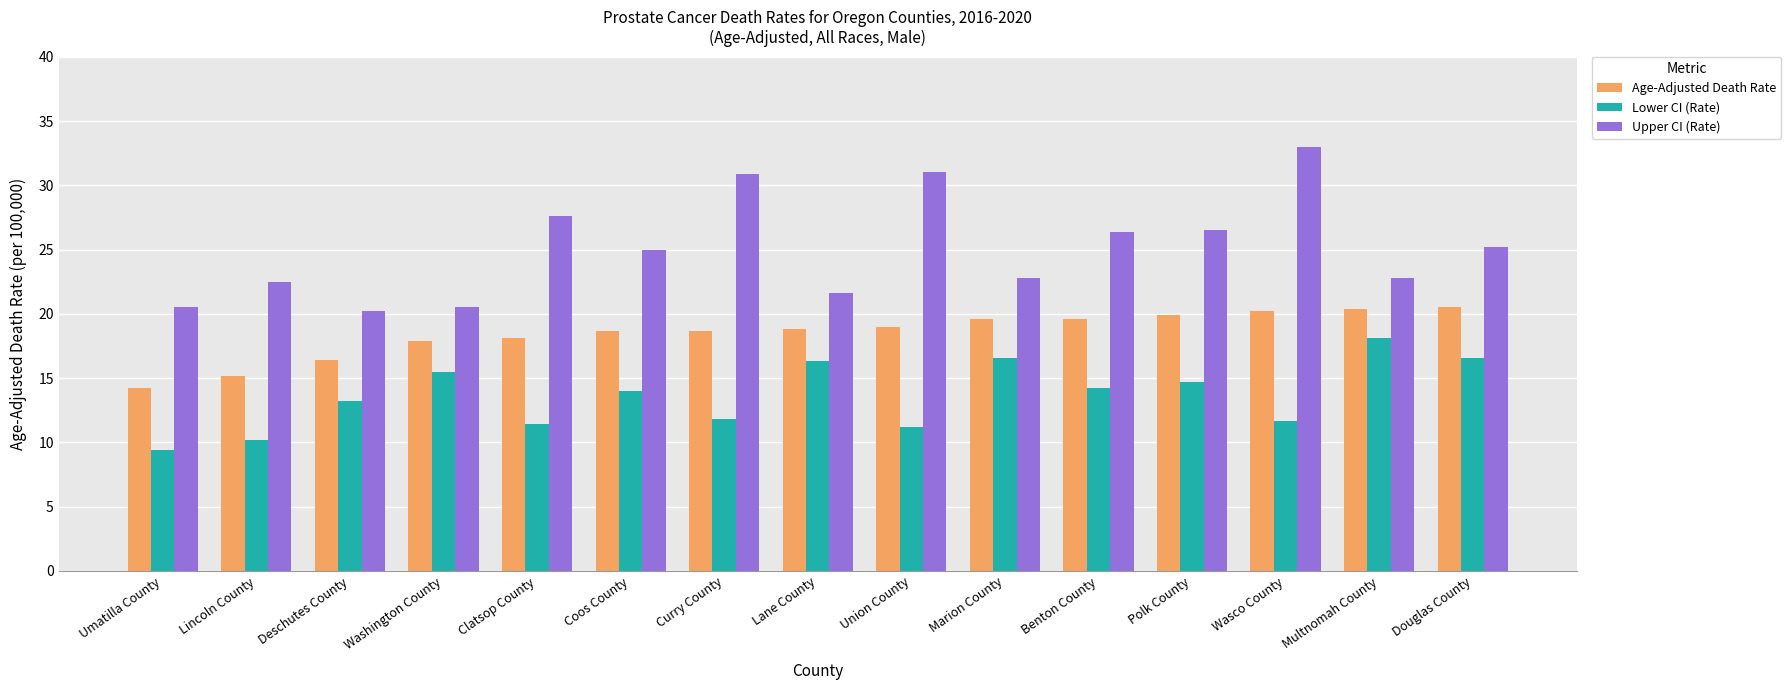

How many groups of bars are there?

15